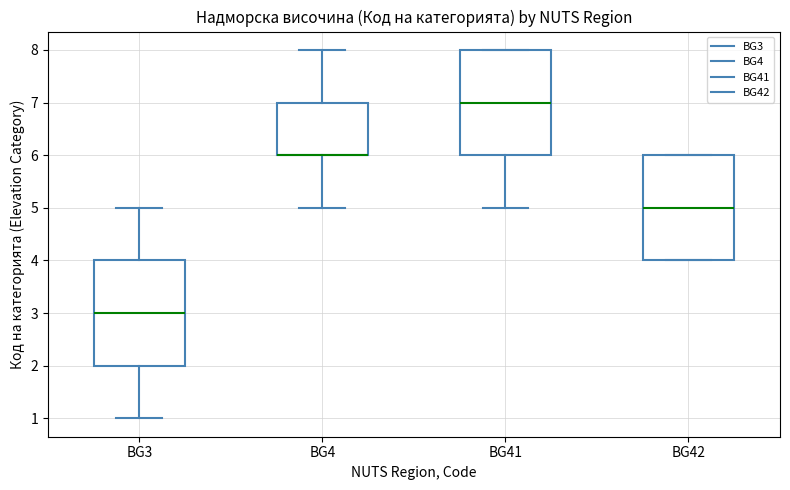

Where does the median line of the box for BG41 sit on the y-axis? The values are not printed on the chart, so give them approximately, as read against the axis.

7